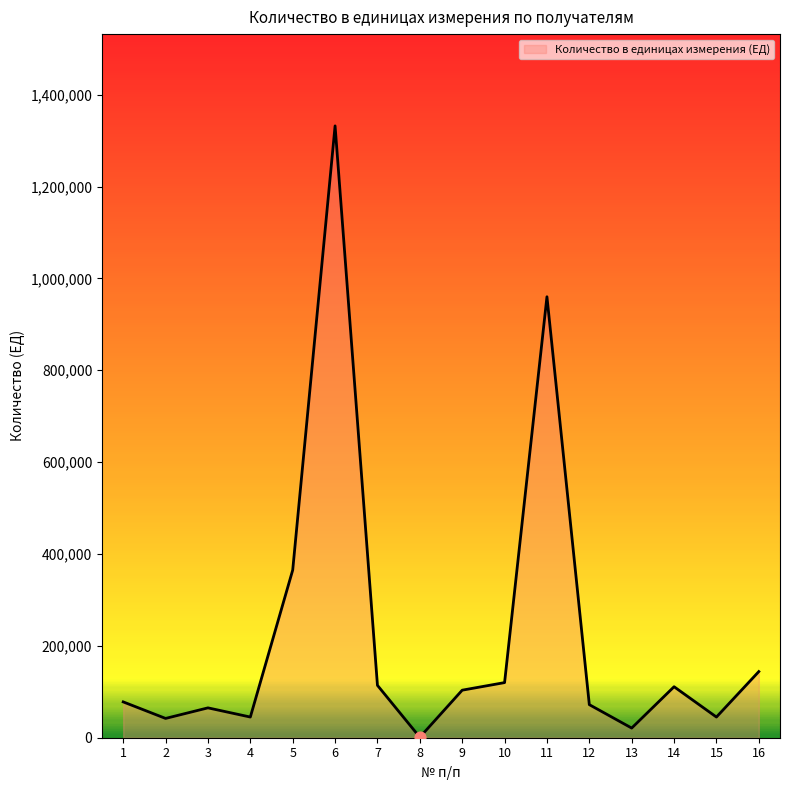

What is the change in value from 1 to 10?

+42000